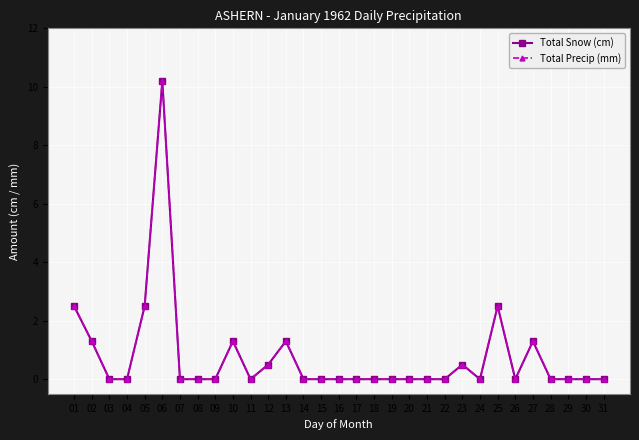

Reading left to right, transcribe all the data shown in this chart.

Total Snow (cm): 01=2.5	02=1.3	03=0.0	04=0.0	05=2.5	06=10.2	07=0.0	08=0.0	09=0.0	10=1.3	11=0.0	12=0.5	13=1.3	14=0.0	15=0.0	16=0.0	17=0.0	18=0.0	19=0.0	20=0.0	21=0.0	22=0.0	23=0.5	24=0.0	25=2.5	26=0.0	27=1.3	28=0.0	29=0.0	30=0.0	31=0.0
Total Precip (mm): 01=2.5	02=1.3	03=0.0	04=0.0	05=2.5	06=10.2	07=0.0	08=0.0	09=0.0	10=1.3	11=0.0	12=0.5	13=1.3	14=0.0	15=0.0	16=0.0	17=0.0	18=0.0	19=0.0	20=0.0	21=0.0	22=0.0	23=0.5	24=0.0	25=2.5	26=0.0	27=1.3	28=0.0	29=0.0	30=0.0	31=0.0